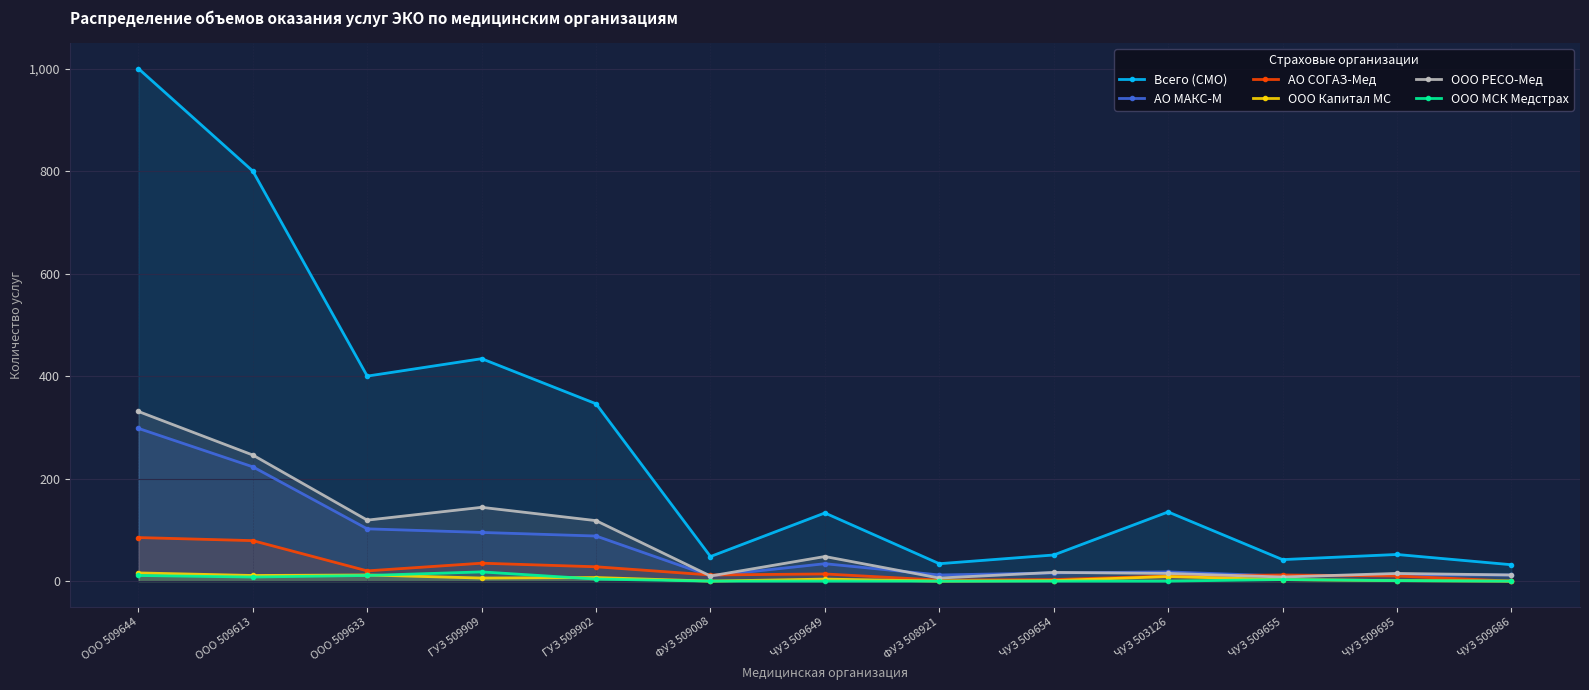

What is the maximum value for ООО МСК Медстрах?

18